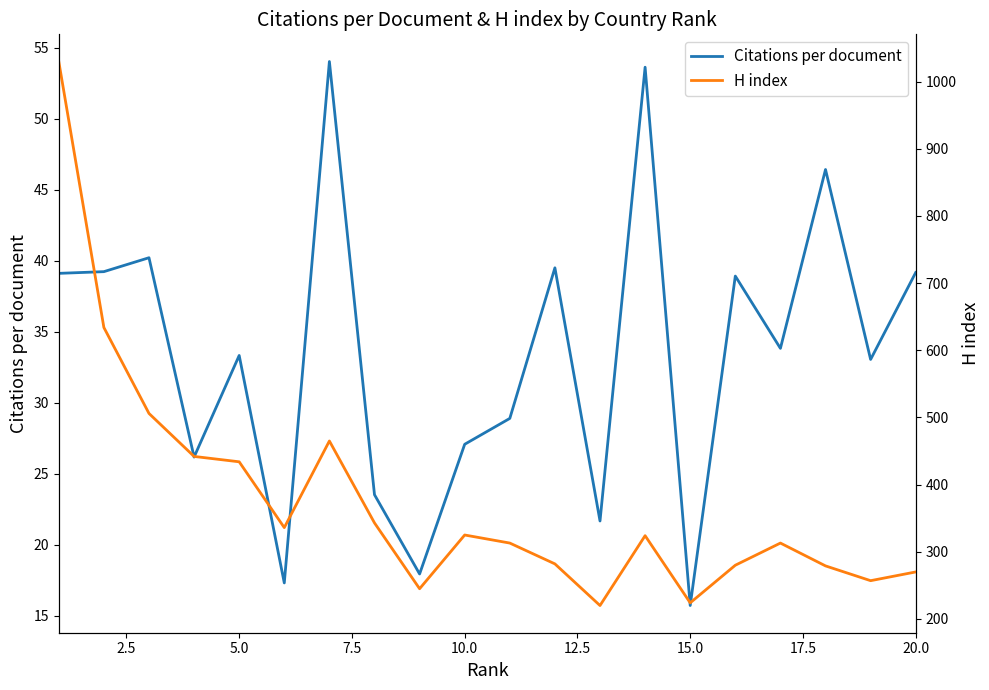

What is the highest value of the Citations per document series?

54.0